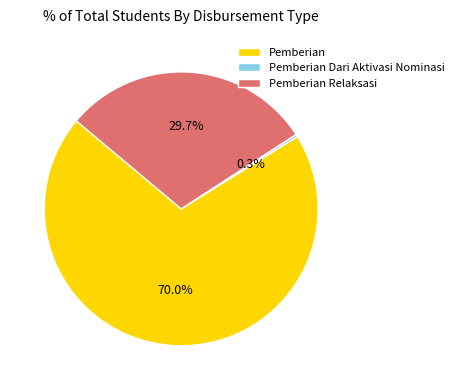

Approximately how many times larger is the value at Pemberian Relaksasi compared to Pemberian?

0.4